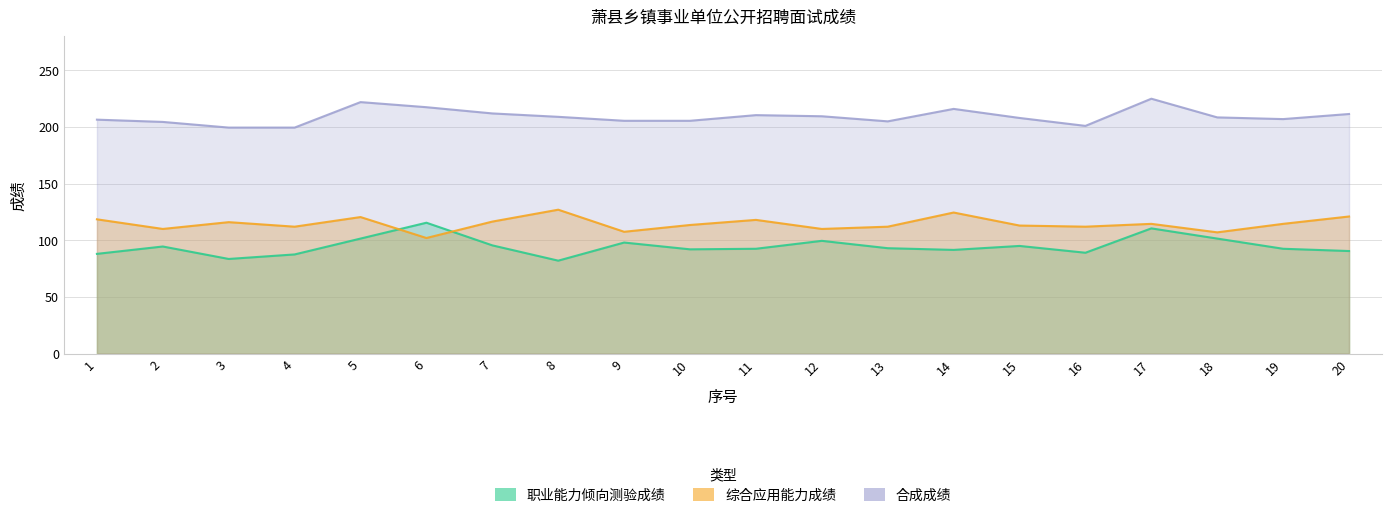

List the labels in order of 合成成绩 value, largest first.

17, 5, 6, 14, 7, 20, 11, 12, 8, 18, 15, 19, 1, 9, 10, 13, 2, 16, 3, 4